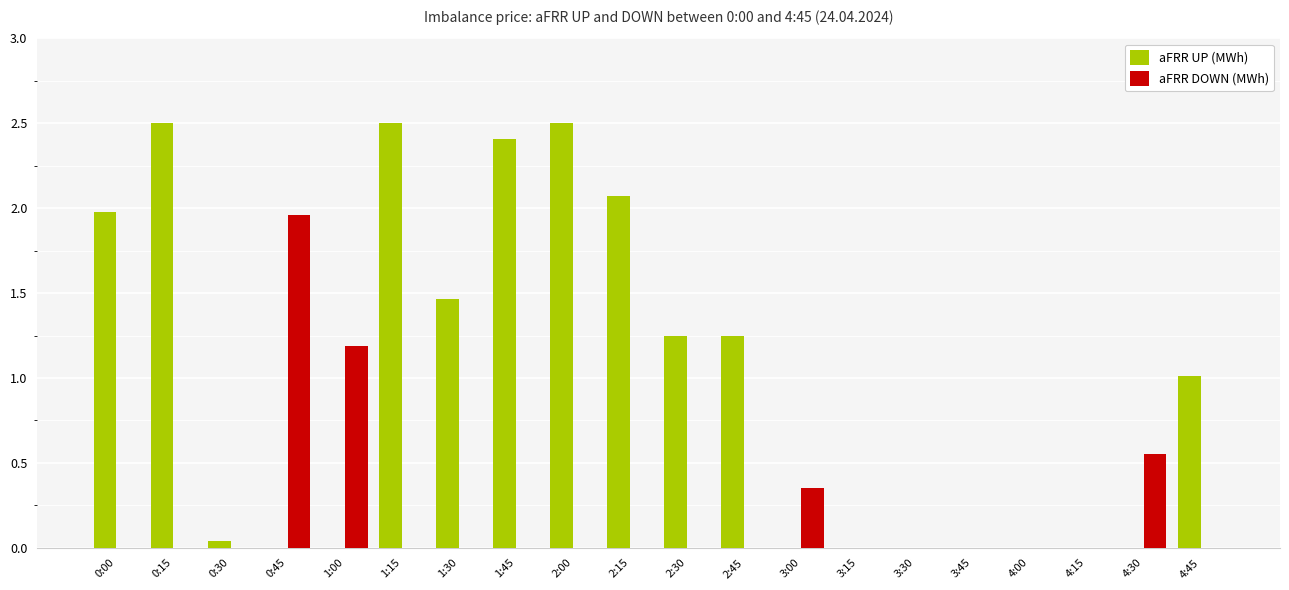

What is the sum of all aFRR UP (MWh) values?

19.0